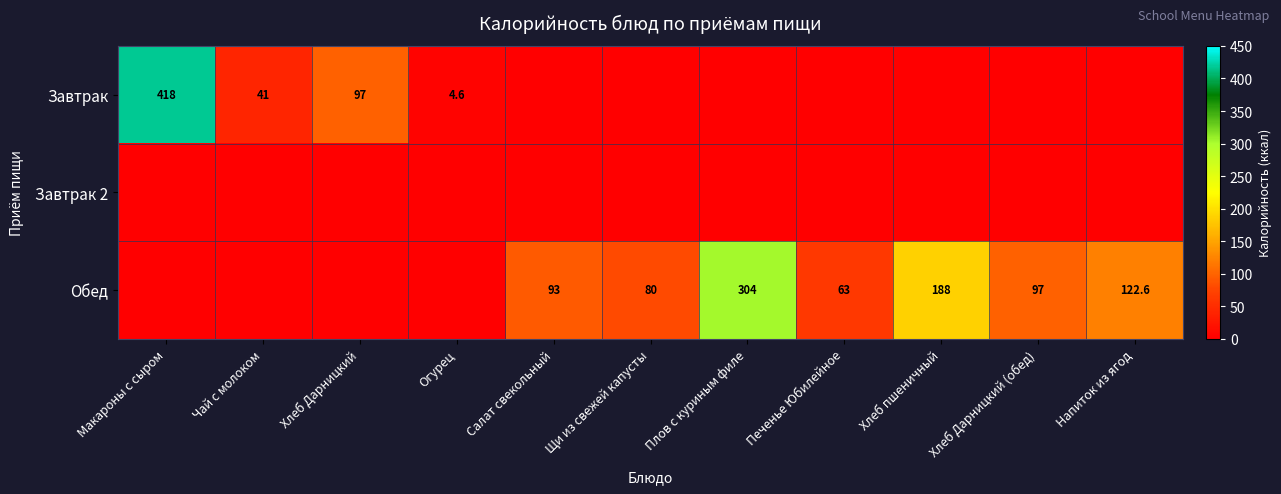

Is it true that Обед equals 304.0 at Плов с куриным филе?

True